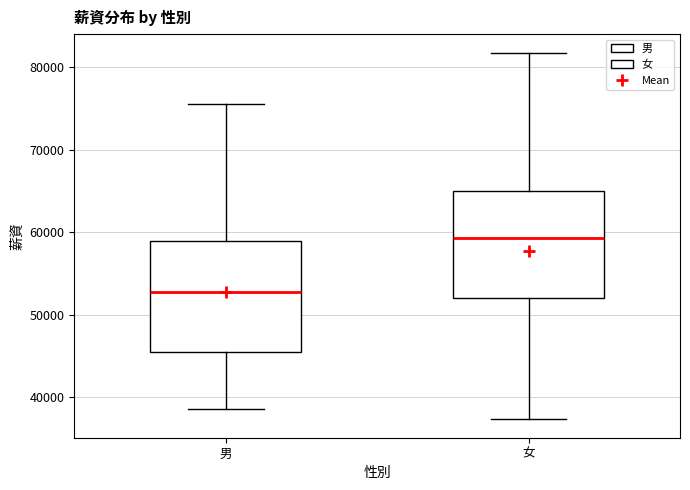

Reading left to right, transcribe this box plot: for each box, give where its median line is, the range the box spans, and where its two whiskers end, as read against the y-axis. The values are not printed on the chart, so give them approximately, as read against the axis.

男: median 53000, box 45000 to 59000, whiskers 39000 to 76000
女: median 59000, box 52000 to 65000, whiskers 37000 to 82000